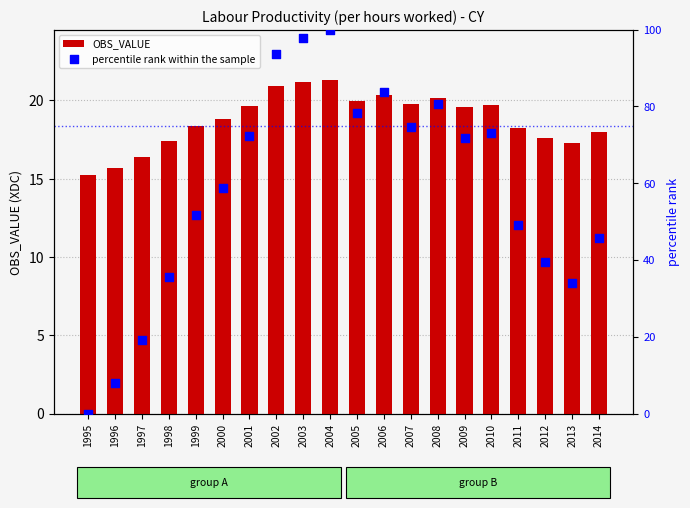

Which series has the widest spread of Y values?

percentile rank within the sample